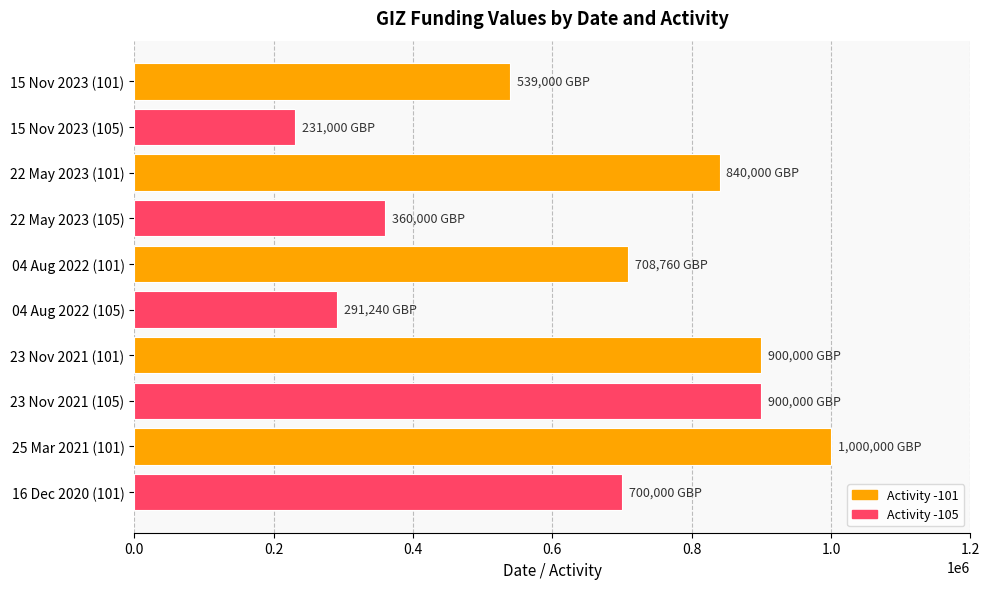

What is the smallest value displayed?

231000